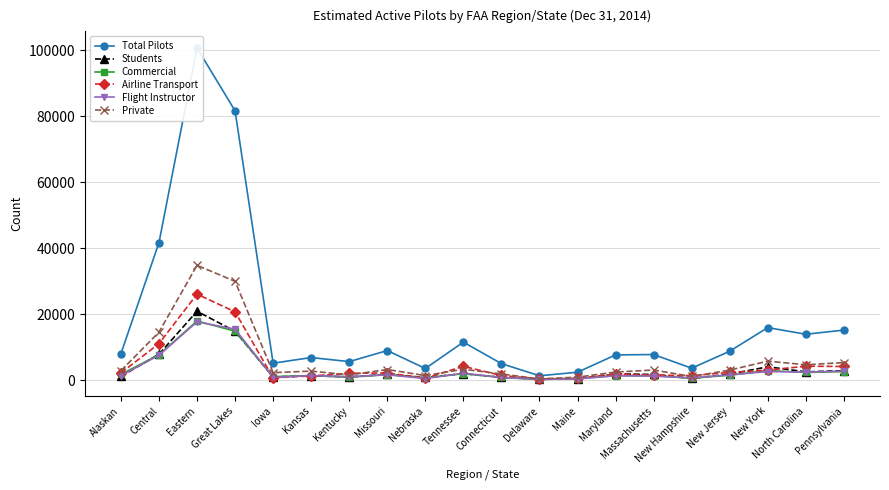

What is the sum of all Total Pilots values?

355658